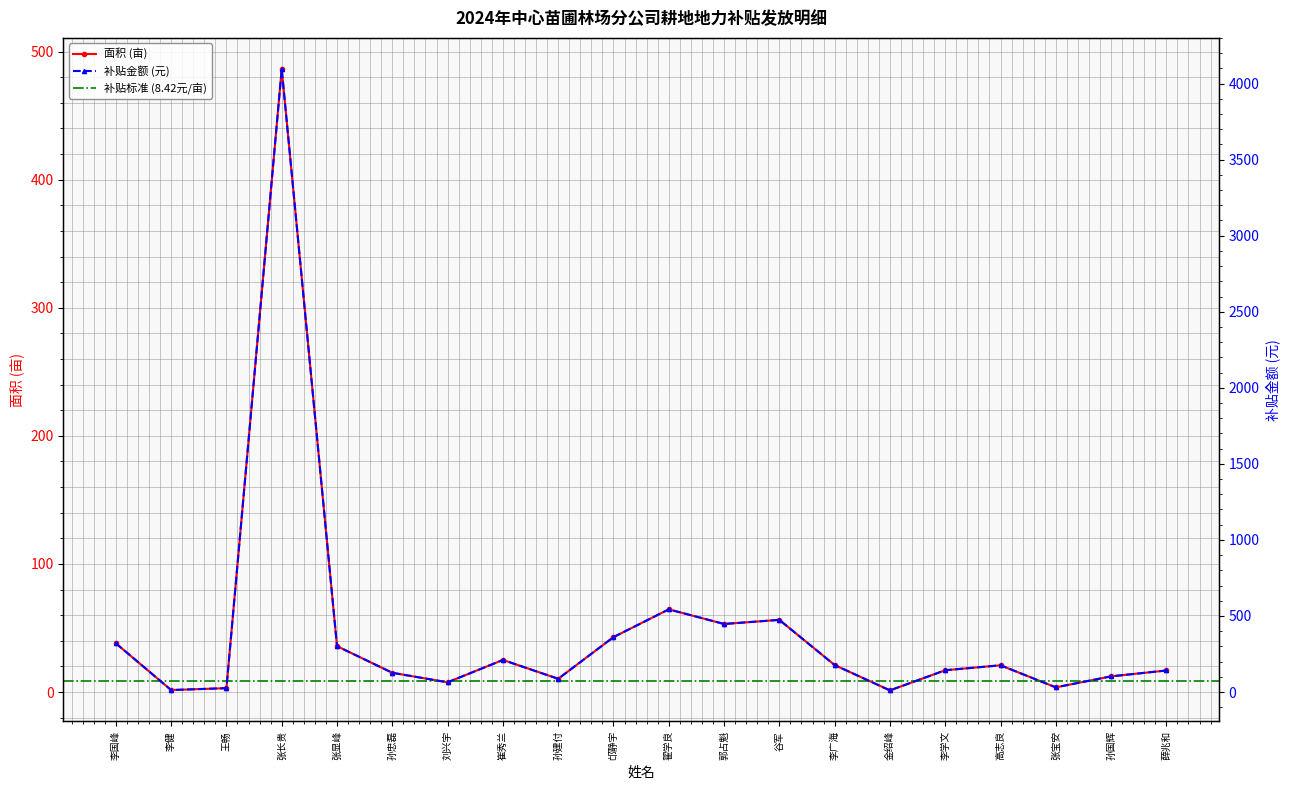

What is the label of the 14th point from the left?

李广海